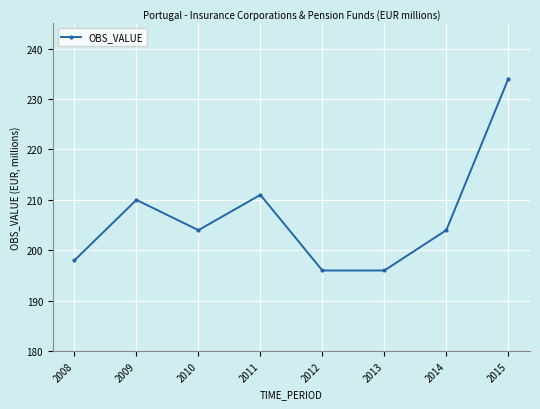

What is the change in value from 2009 to 2012?

-14